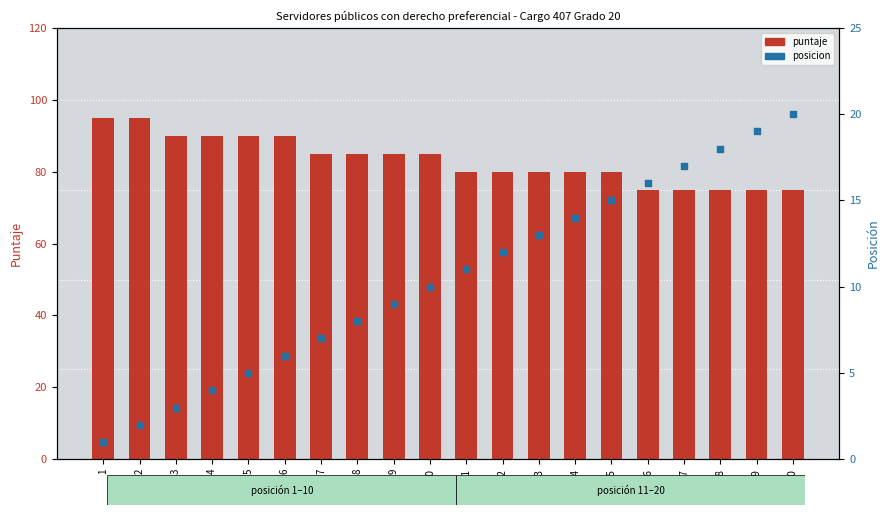

Is the value of posicion at 19 greater than the value of puntaje at 11?

No